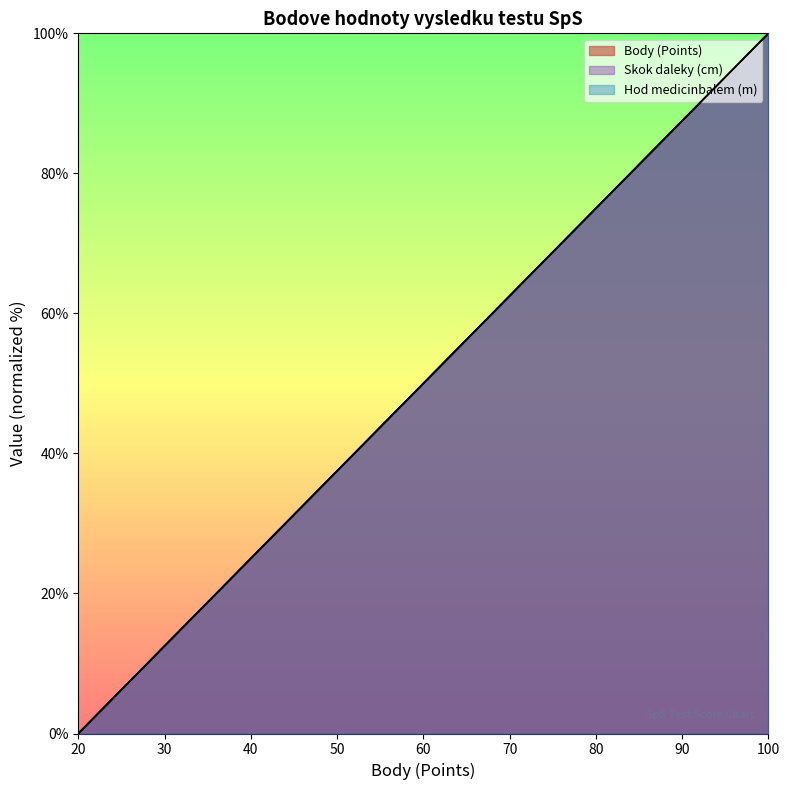

What is the value of the Skok daleky (cm) point at the 1st from the left?

100.0